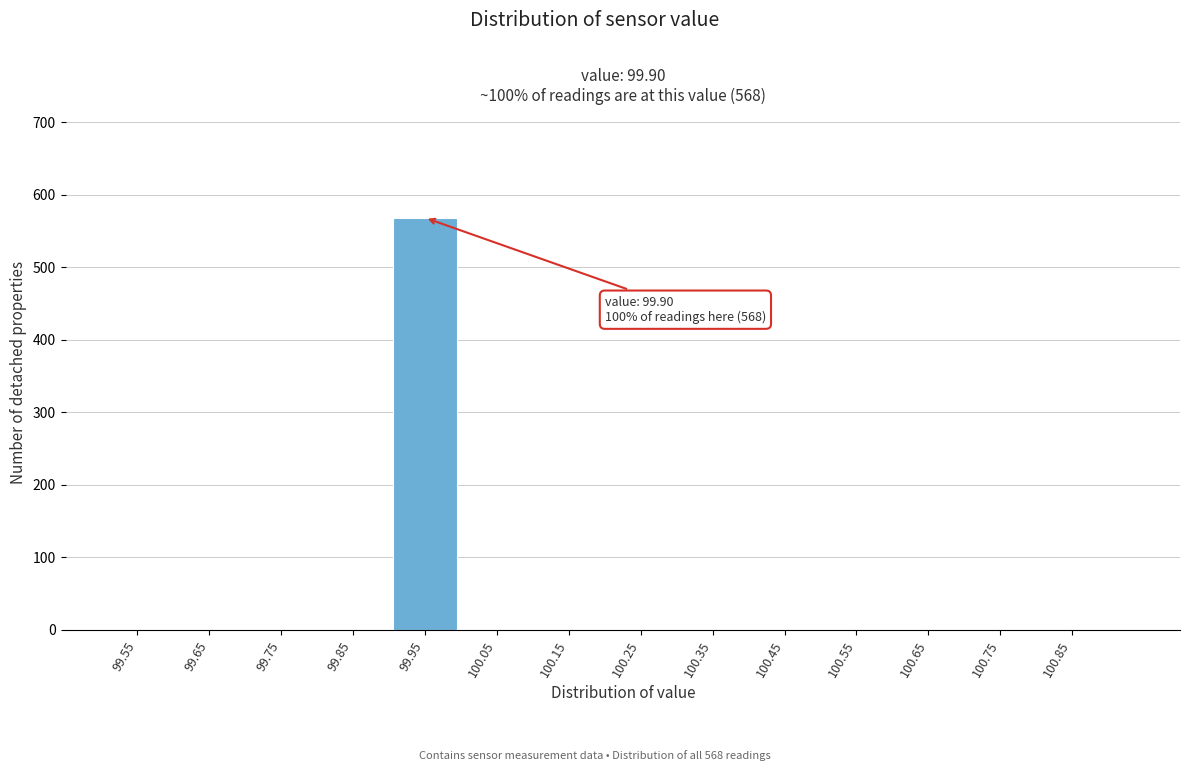

Over which range of the x-axis is the bar tallest?

99.9 to 100.0